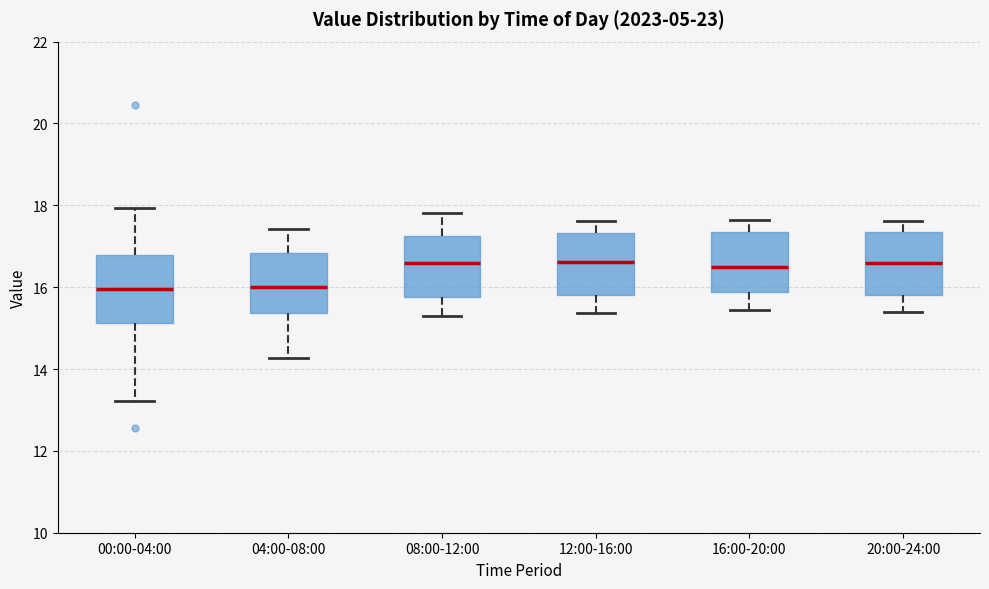

Reading left to right, read every box against the y-axis: the position of its median line, the range the box covers, and the ends of its whiskers. The values are not printed on the chart, so give them approximately, as read against the axis.

00:00-04:00: median 16.0, box 15.2 to 16.8, whiskers 13.2 to 18.0
04:00-08:00: median 16.0, box 15.4 to 16.8, whiskers 14.2 to 17.4
08:00-12:00: median 16.6, box 15.8 to 17.2, whiskers 15.2 to 17.8
12:00-16:00: median 16.6, box 15.8 to 17.4, whiskers 15.4 to 17.6
16:00-20:00: median 16.6, box 15.8 to 17.4, whiskers 15.4 to 17.6
20:00-24:00: median 16.6, box 15.8 to 17.4, whiskers 15.4 to 17.6